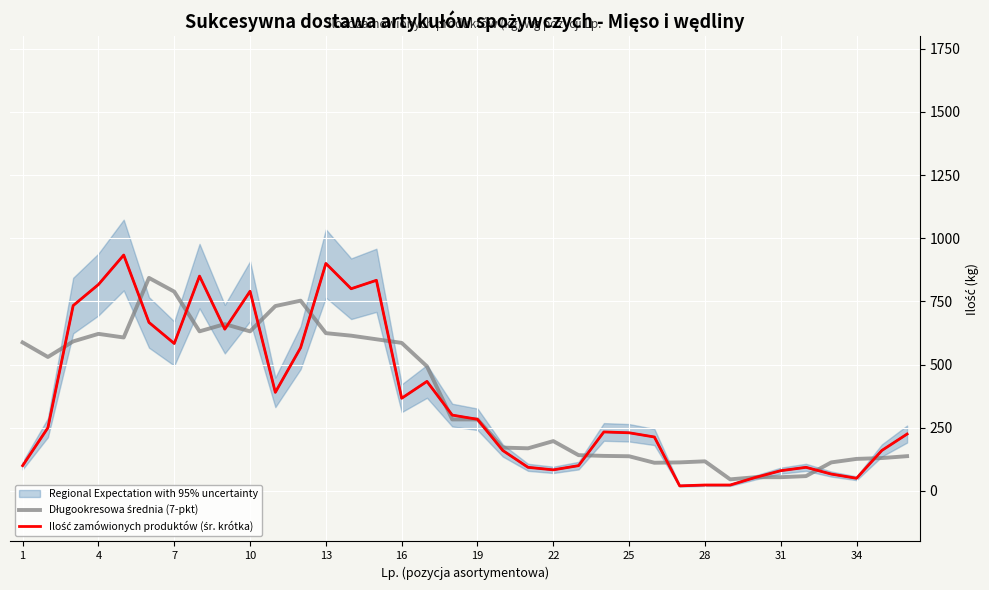

What is the difference between the maximum and minimum values in the Ilość zamówionych produktów (śr. krótka) series?

913.3